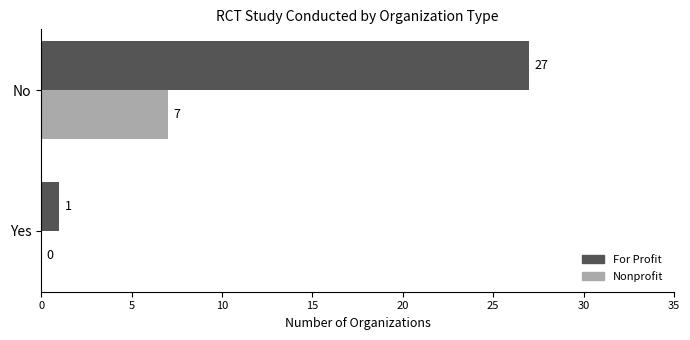

What is the sum of all Nonprofit values?

7